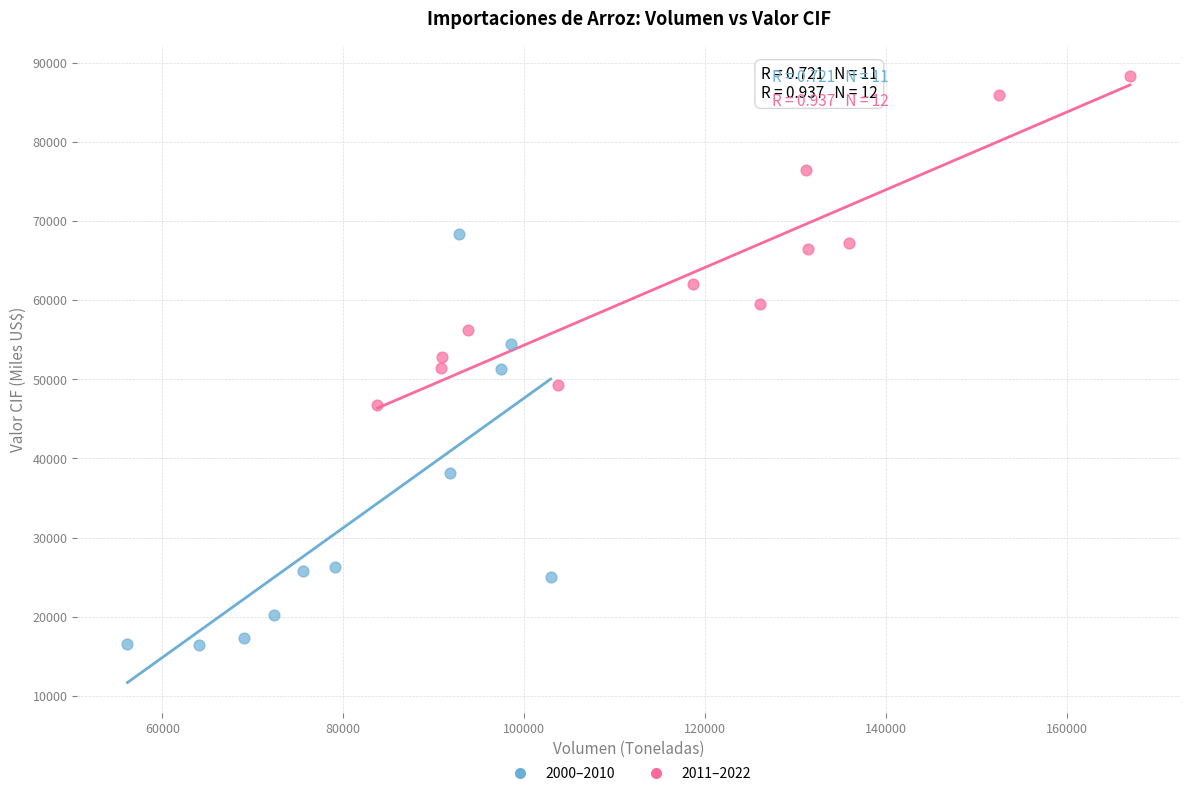

Which series has the widest spread of Y values?

2000–2010